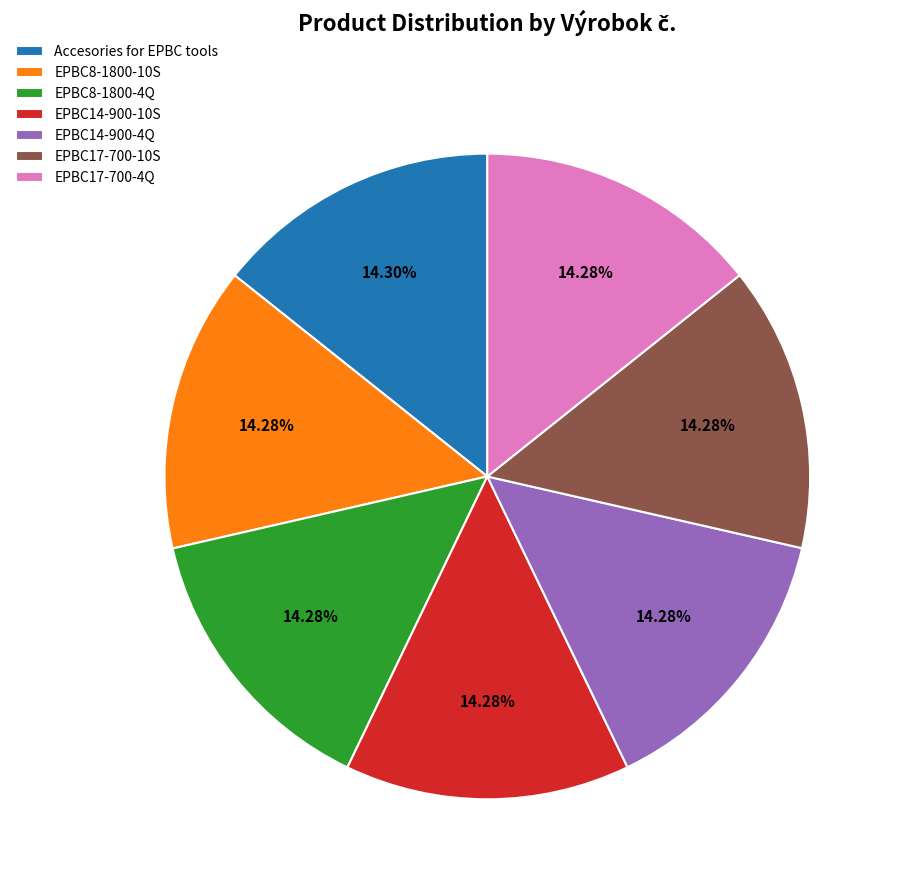

To the nearest percent, what portion does EPBC14-900-10S represent?

14%